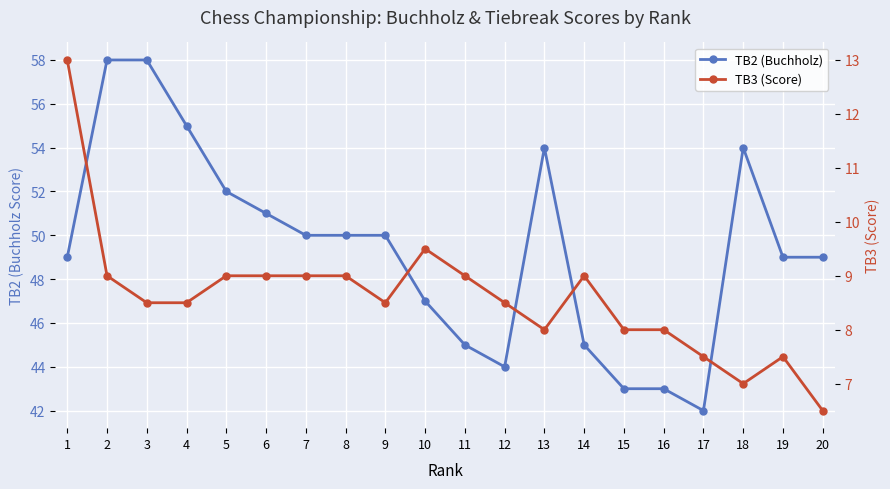

What is the highest value of the TB3 (Score) series?

13.0